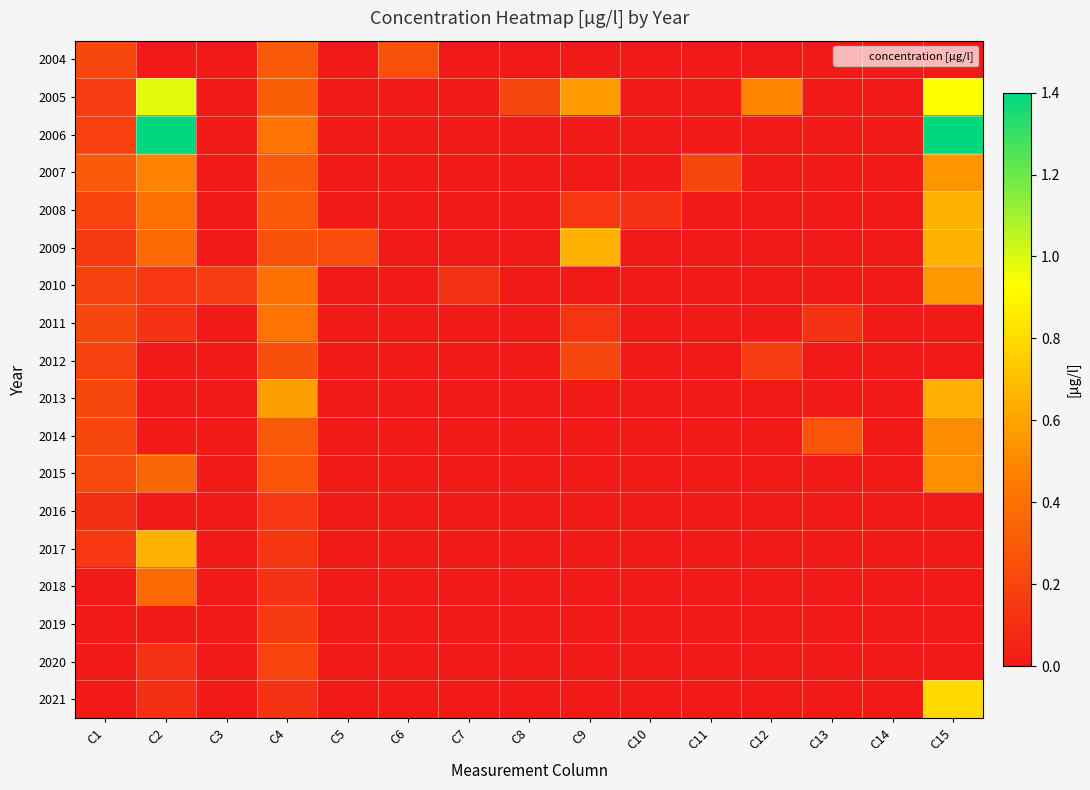

List the series in order of their peak value, lowest first.

2016, 2019, 2020, 2012, 2004, 2018, 2011, 2014, 2015, 2007, 2010, 2013, 2017, 2008, 2009, 2021, 2005, 2006